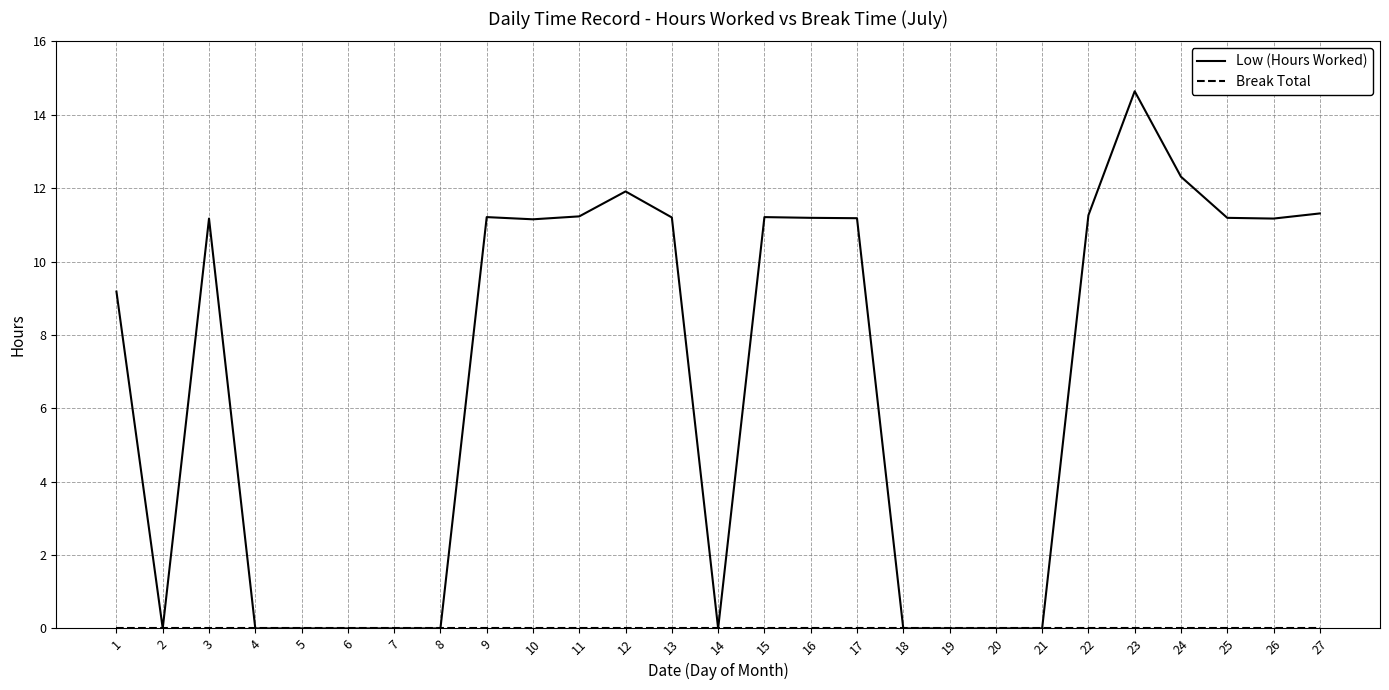

How many categories are shown in the chart?

27